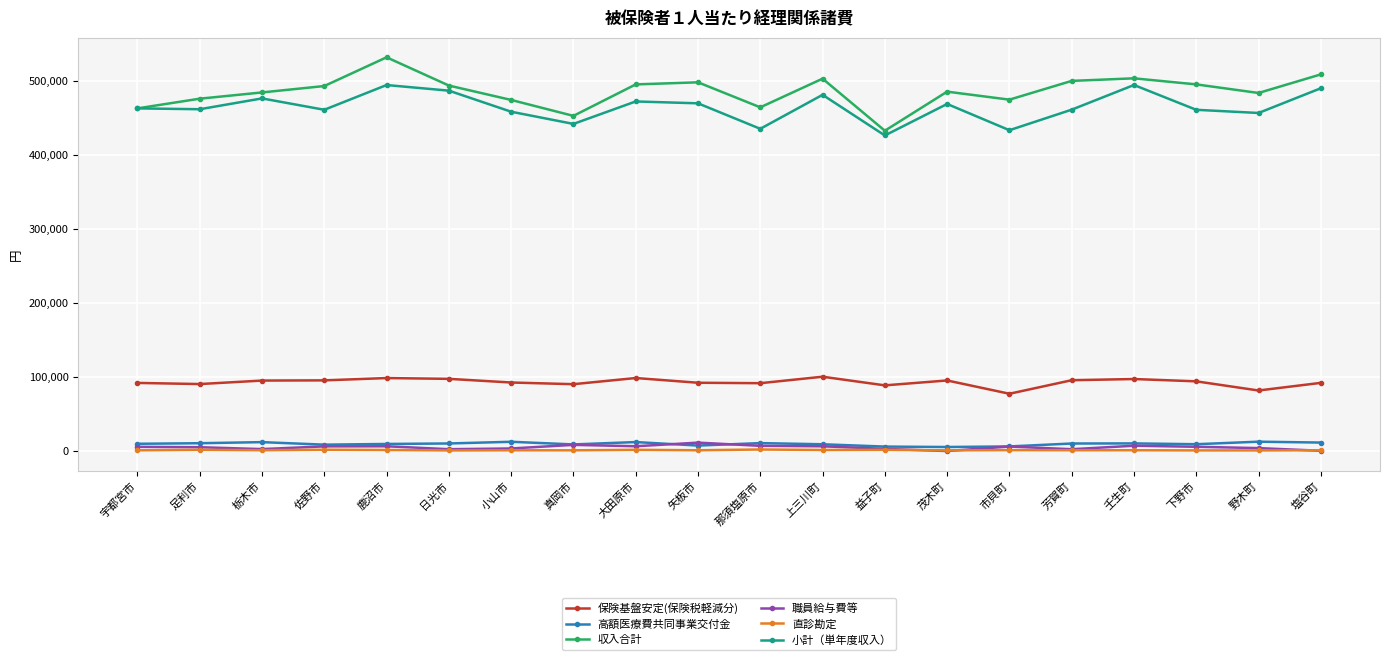

How many lines are shown in the chart?

6